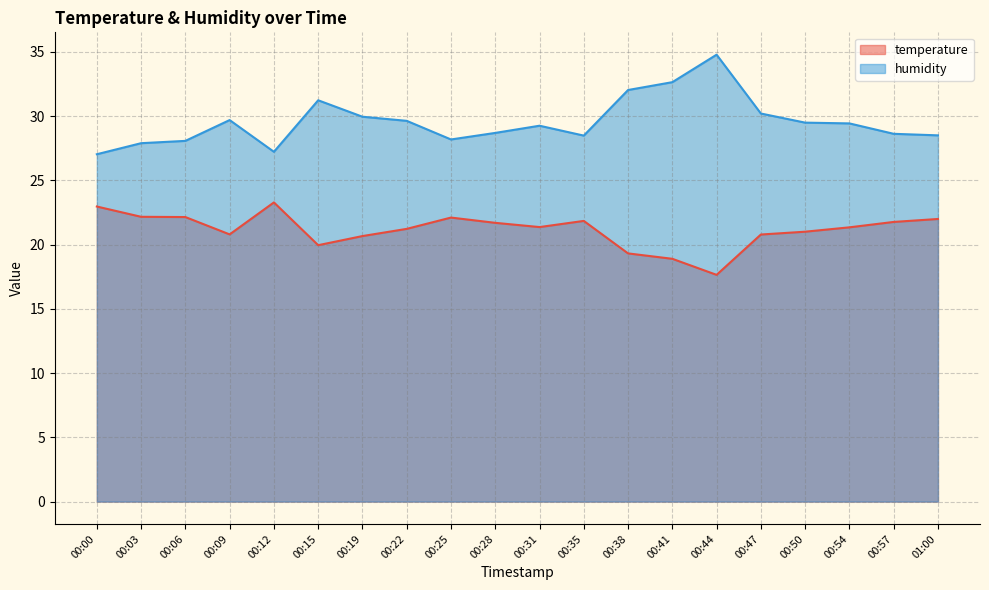

How many data points in humidity are above 29?

11